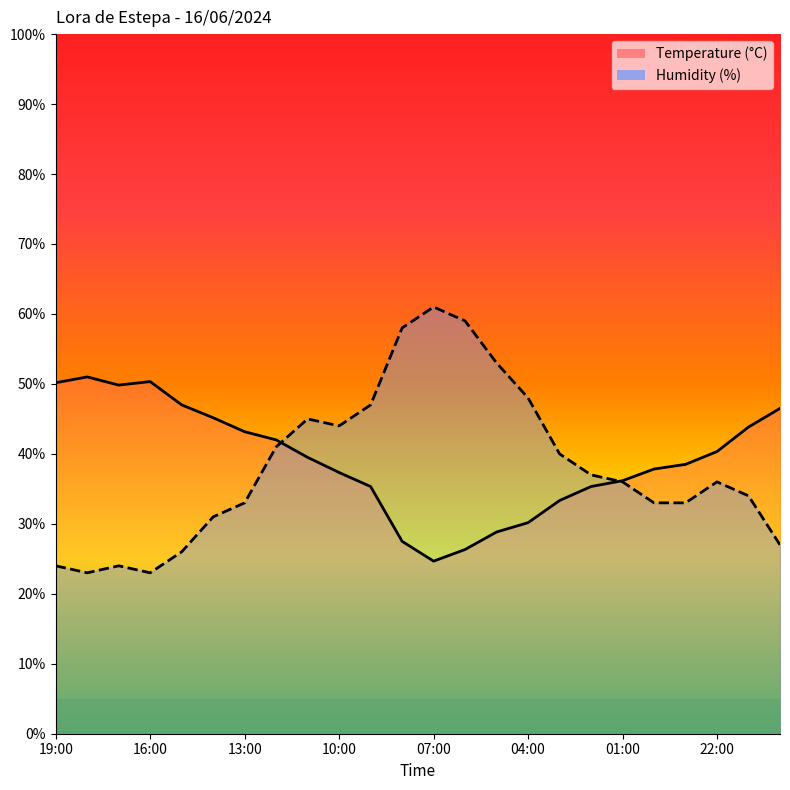

Which series has the widest spread of values?

Humidity (%)